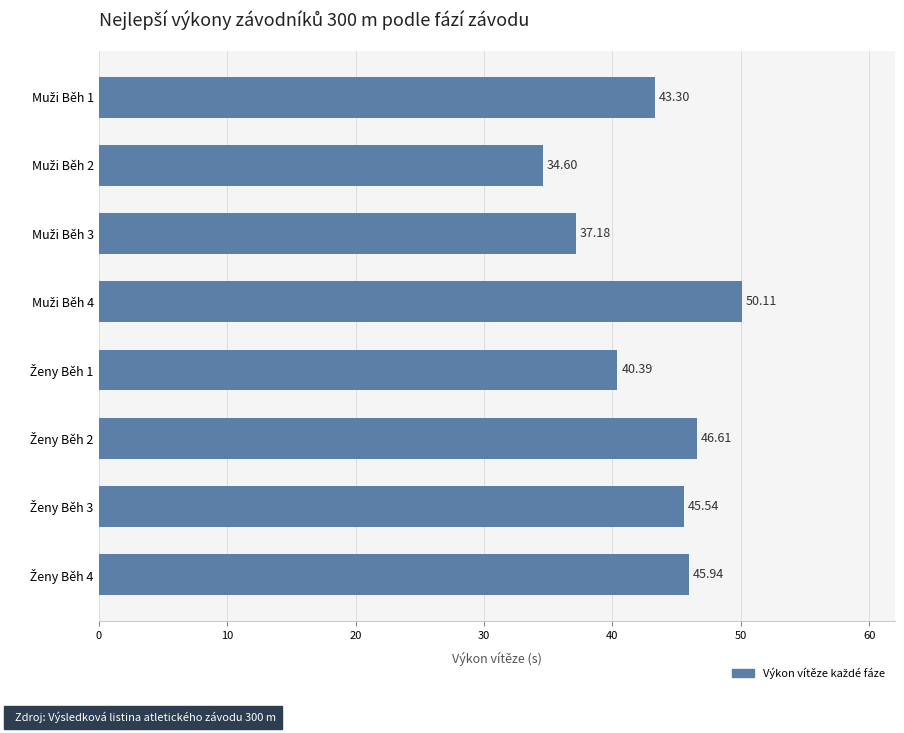

What is the difference between the maximum and minimum values?

15.5